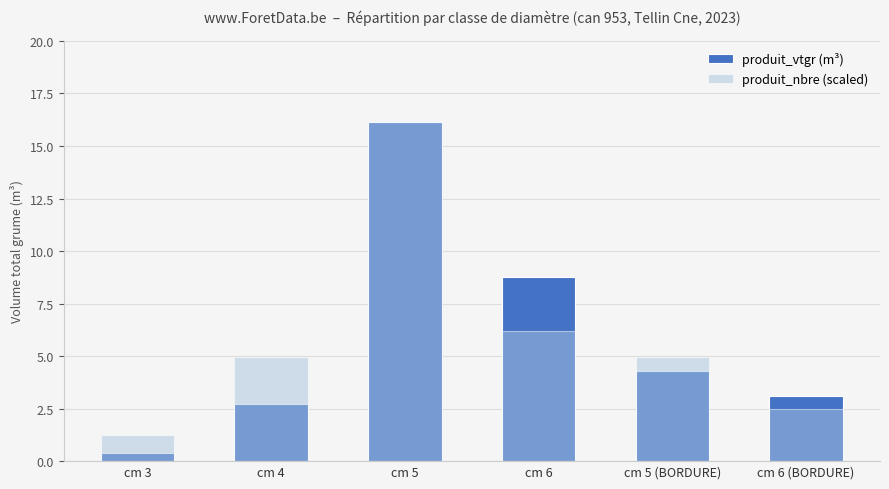

Is it true that produit_vtgr (m³) equals 8.8 at cm 6?

True